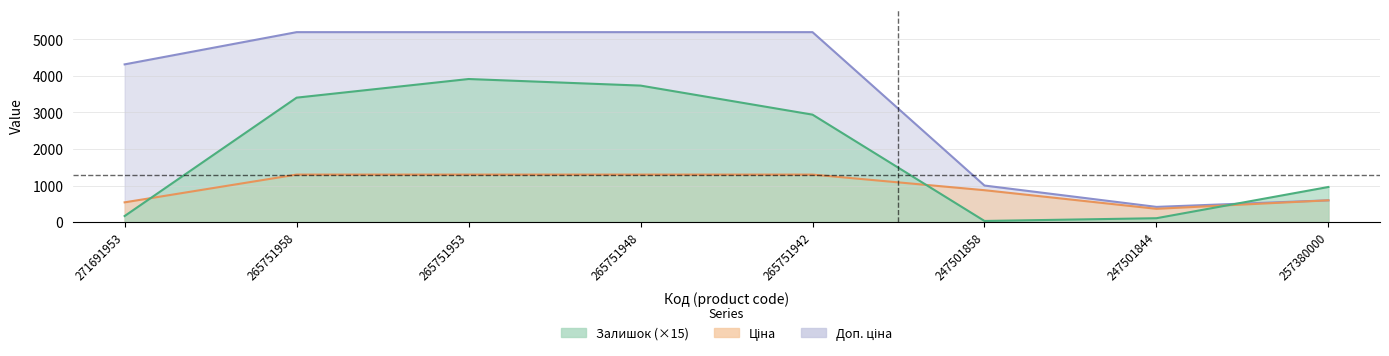

What is the value of the Доп. ціна point at the 2nd from the left?

5198.0